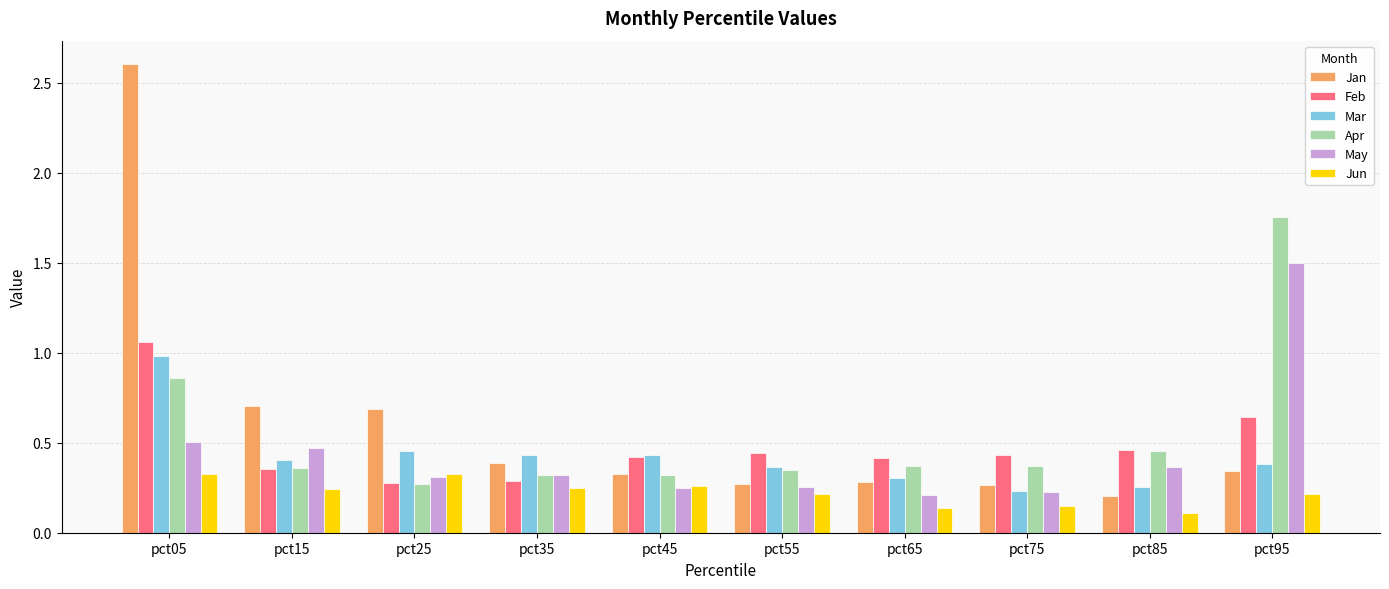

Which series has the largest range (max minus min)?

Jan